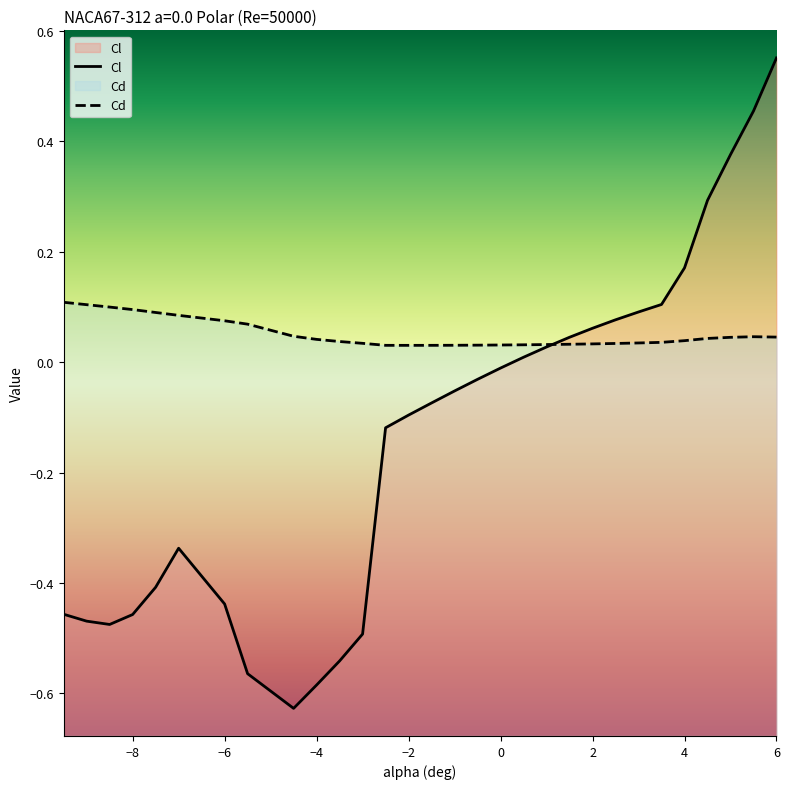

What are all the series names shown in the legend?

Cl, Cd